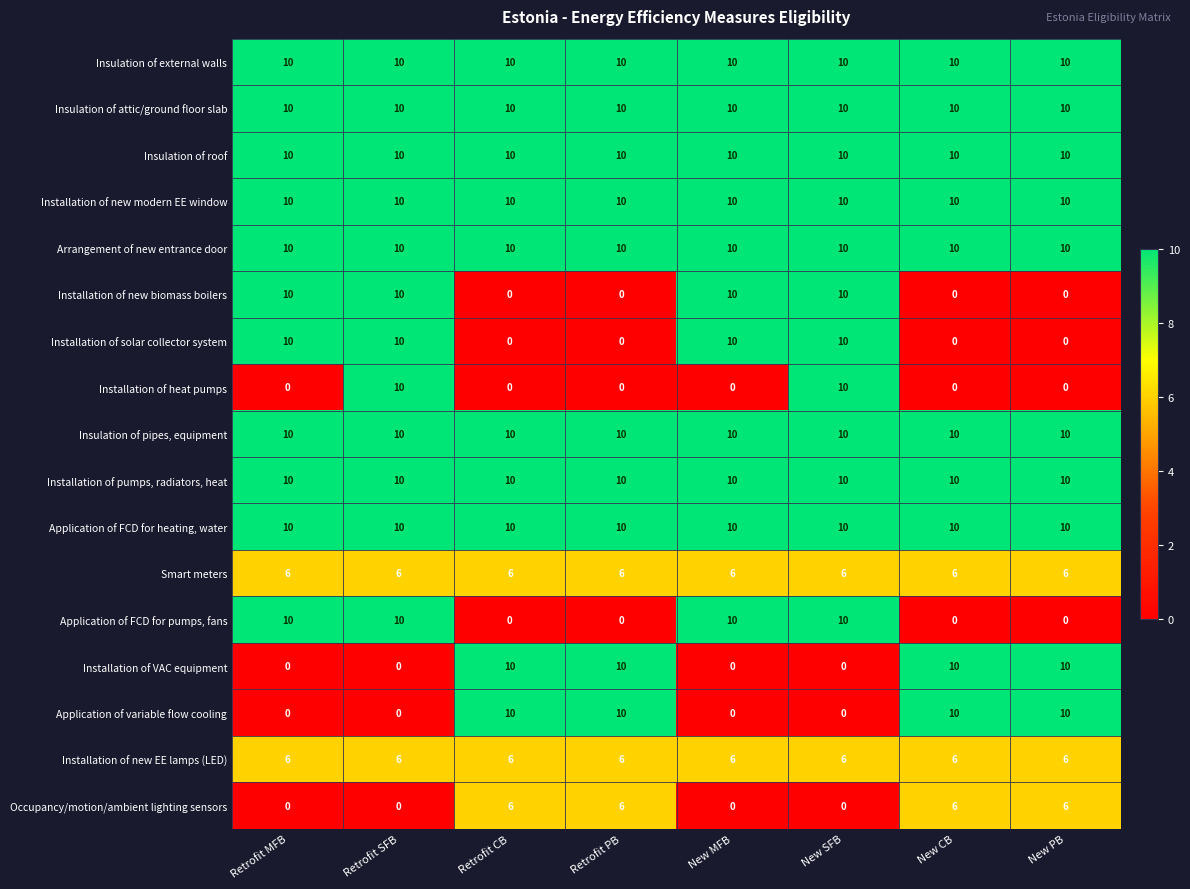

What is the greatest value displayed?

10